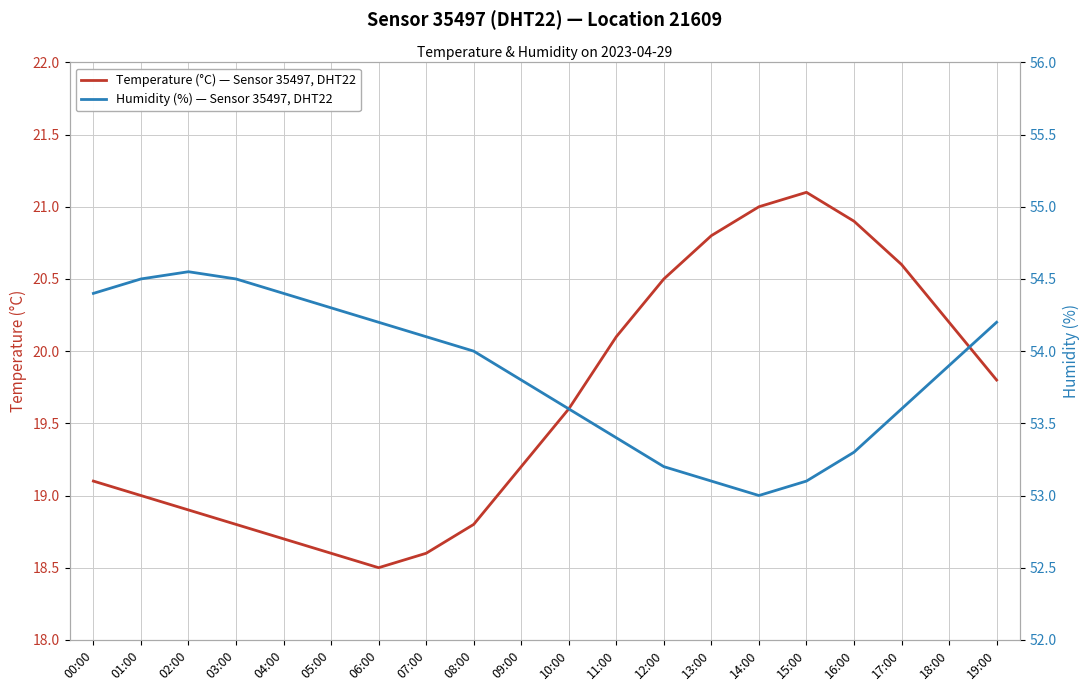

Is the value of Temperature (°C) — Sensor 35497, DHT22 at 07:00 greater than the value of Humidity (%) — Sensor 35497, DHT22 at 02:00?

No